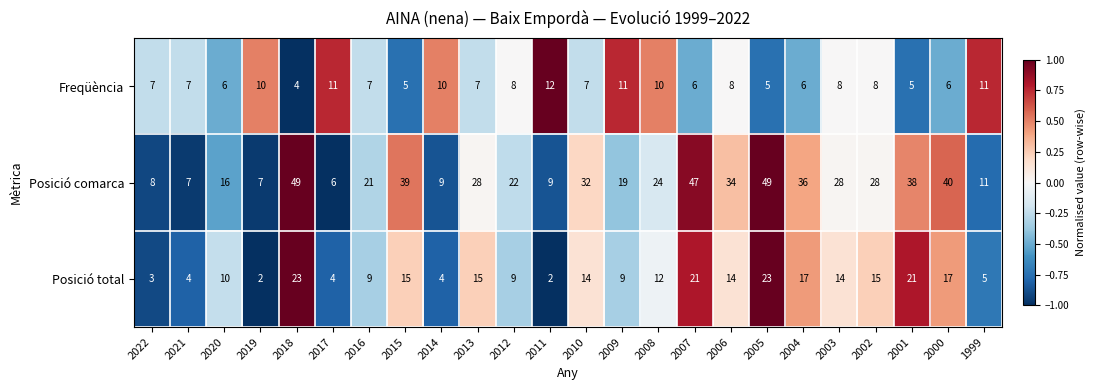

Which series has the largest total across all categories?

Posició comarca